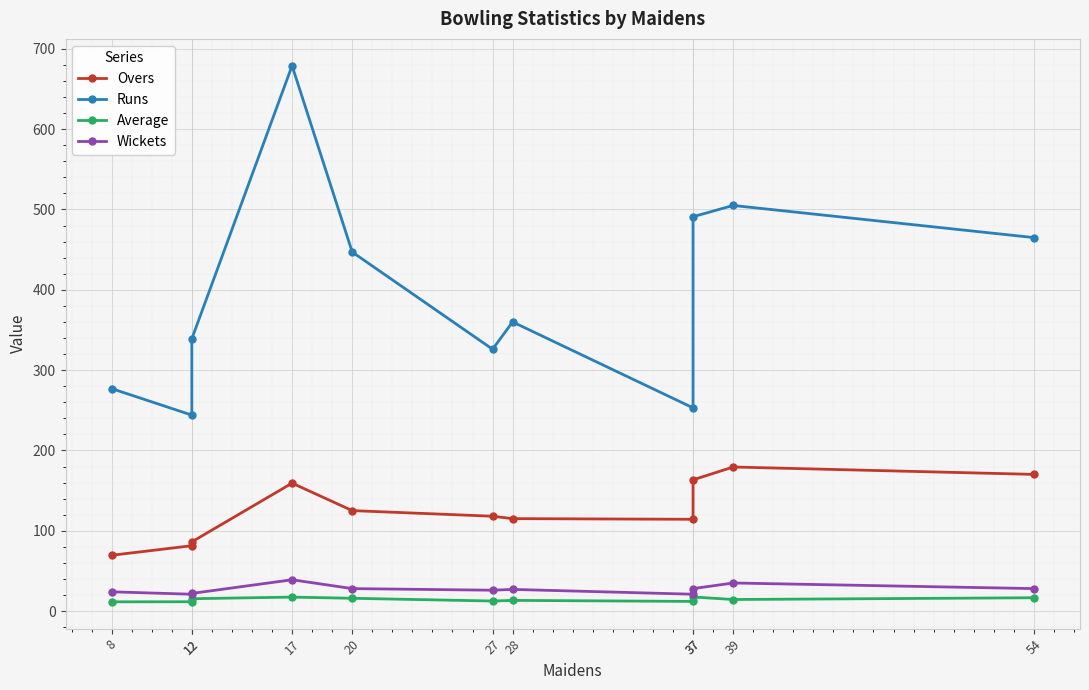

At how many categories does at least one series exceed 262?

9